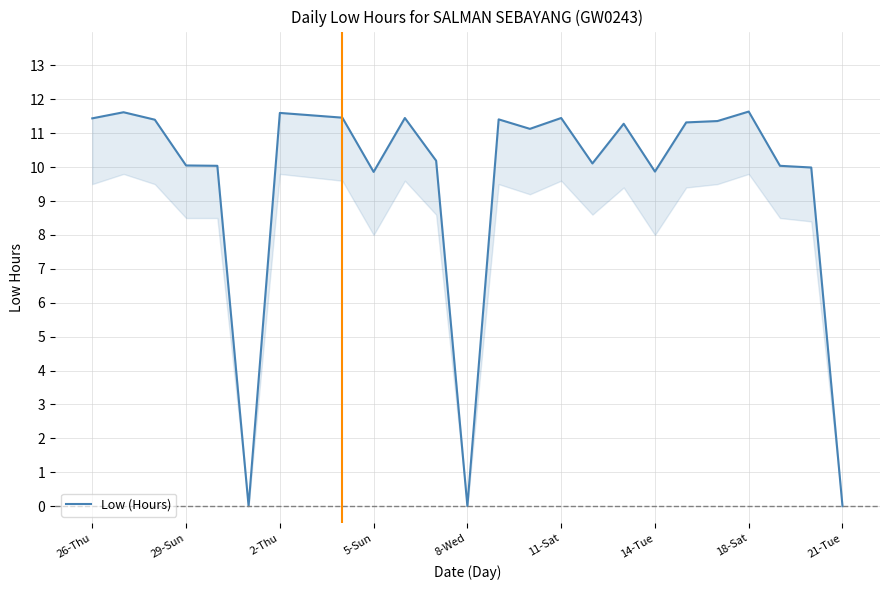

How many values are above zero?

22